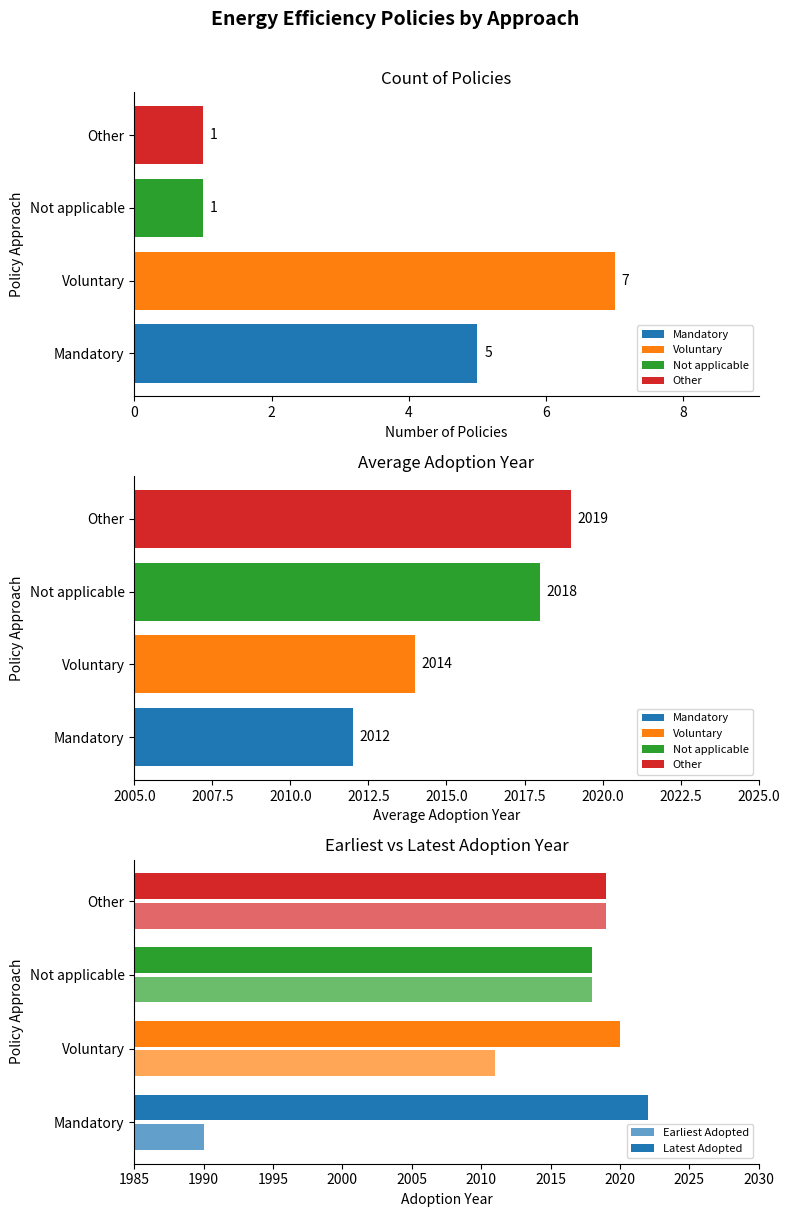

What are all the series names shown in the legend?

Earliest Adopted, Latest Adopted